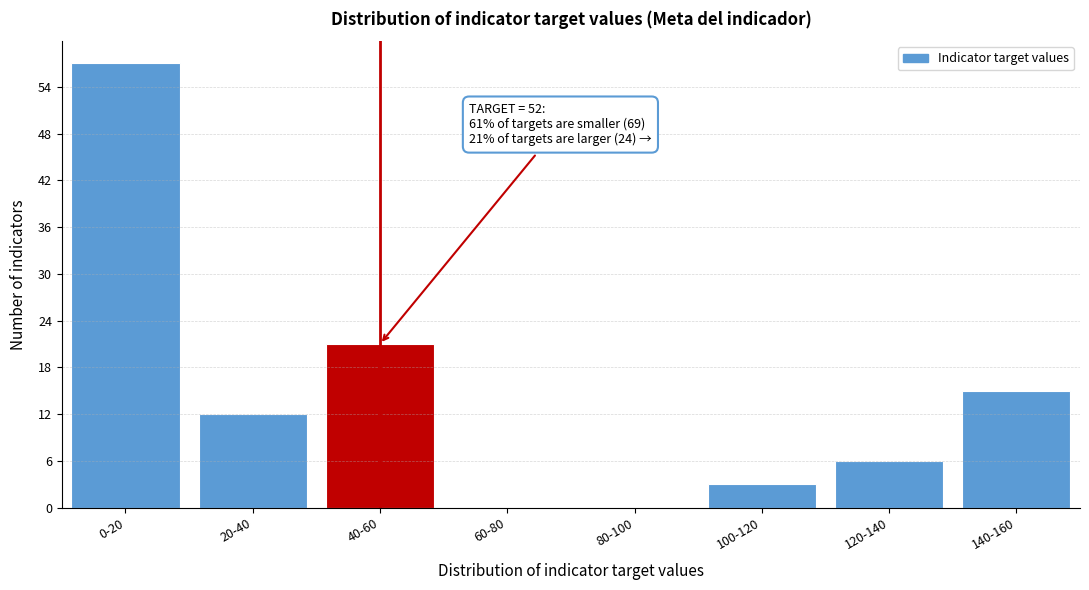

Reading left to right, extract all data points from this chart.

0-20=57	20-40=12	40-60=21	60-80=0	80-100=0	100-120=3	120-140=6	140-160=15